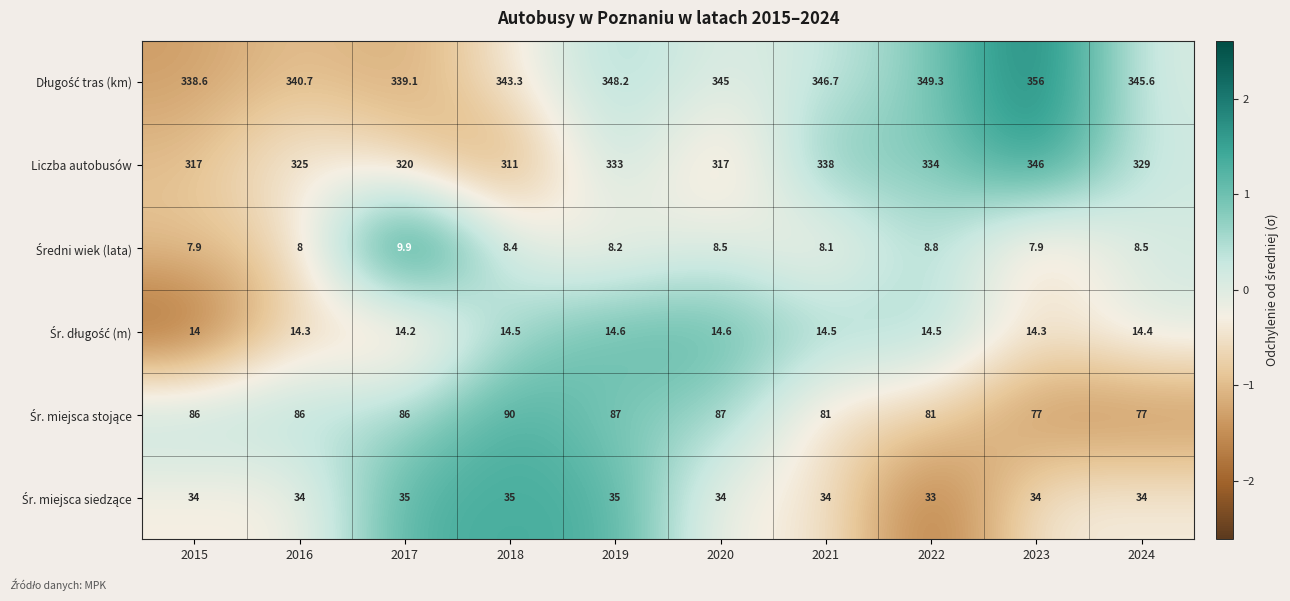

Which series has the widest spread of values?

Liczba autobusów